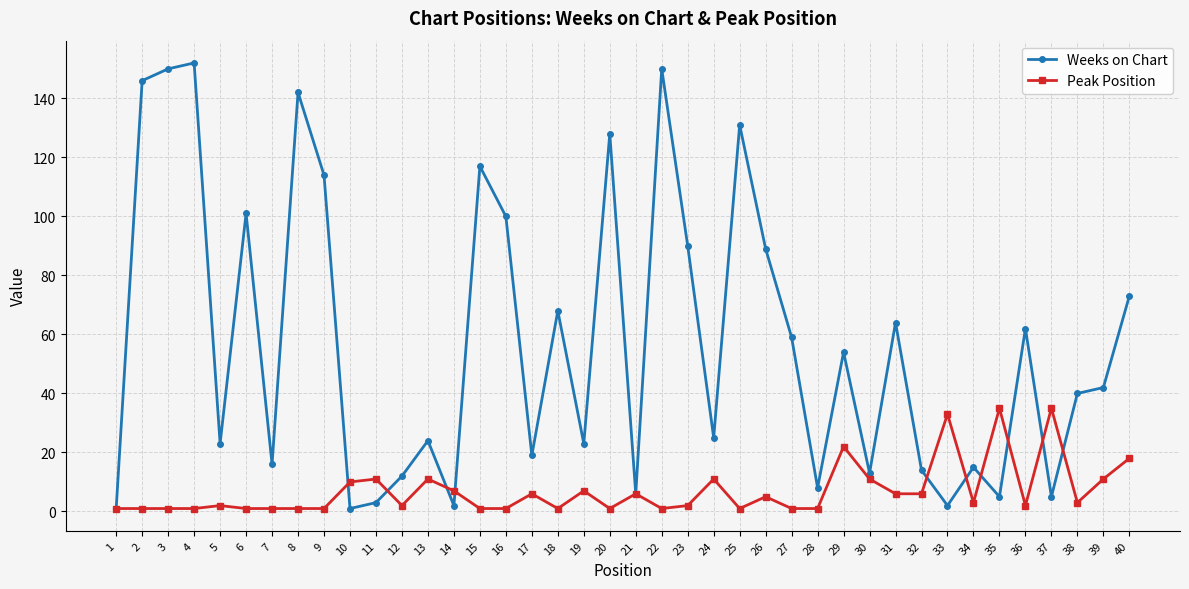

The value of Weeks on Chart at 15 is 117. True or false?

True